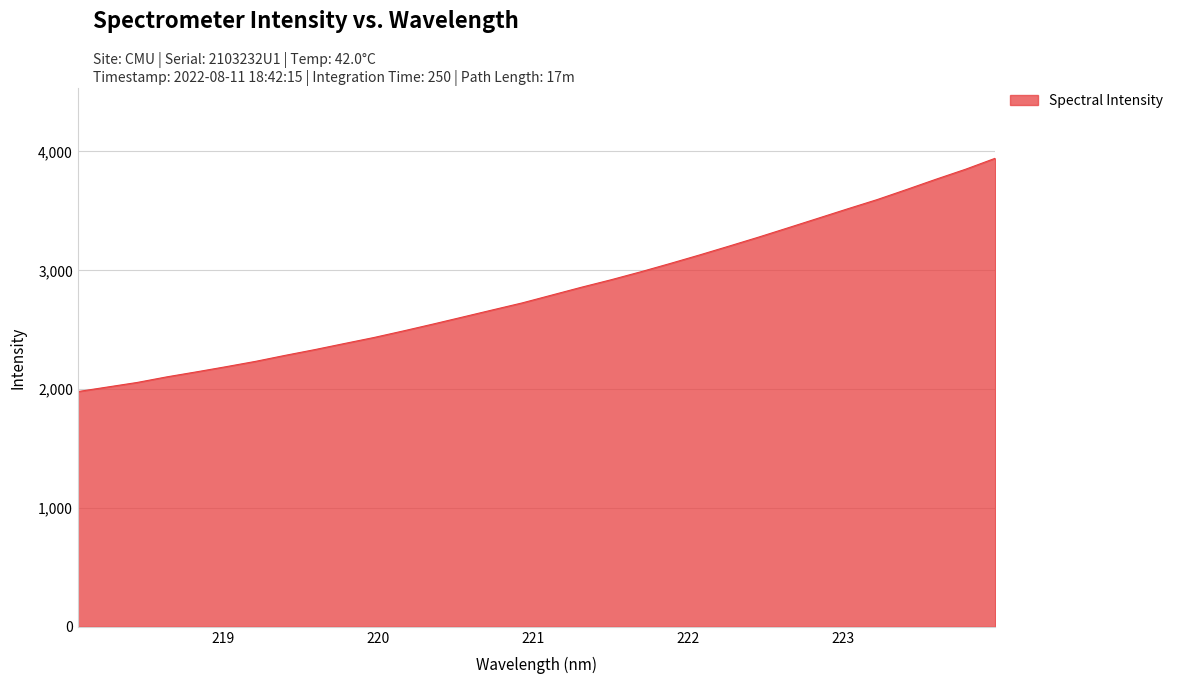

What is the minimum value shown in the chart?

1979.6